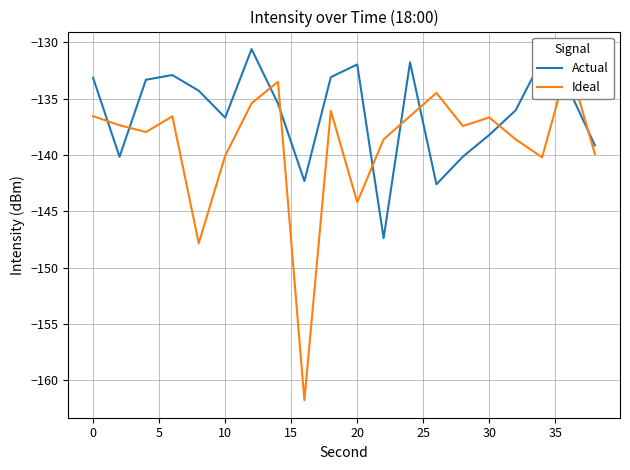

What is the maximum value for Actual?

-130.6